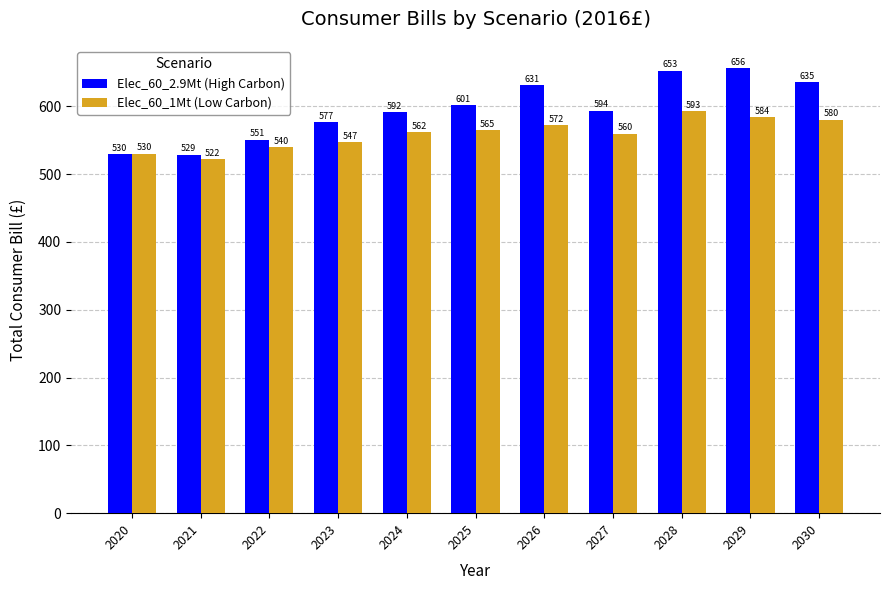

How many data points does each series have?

11